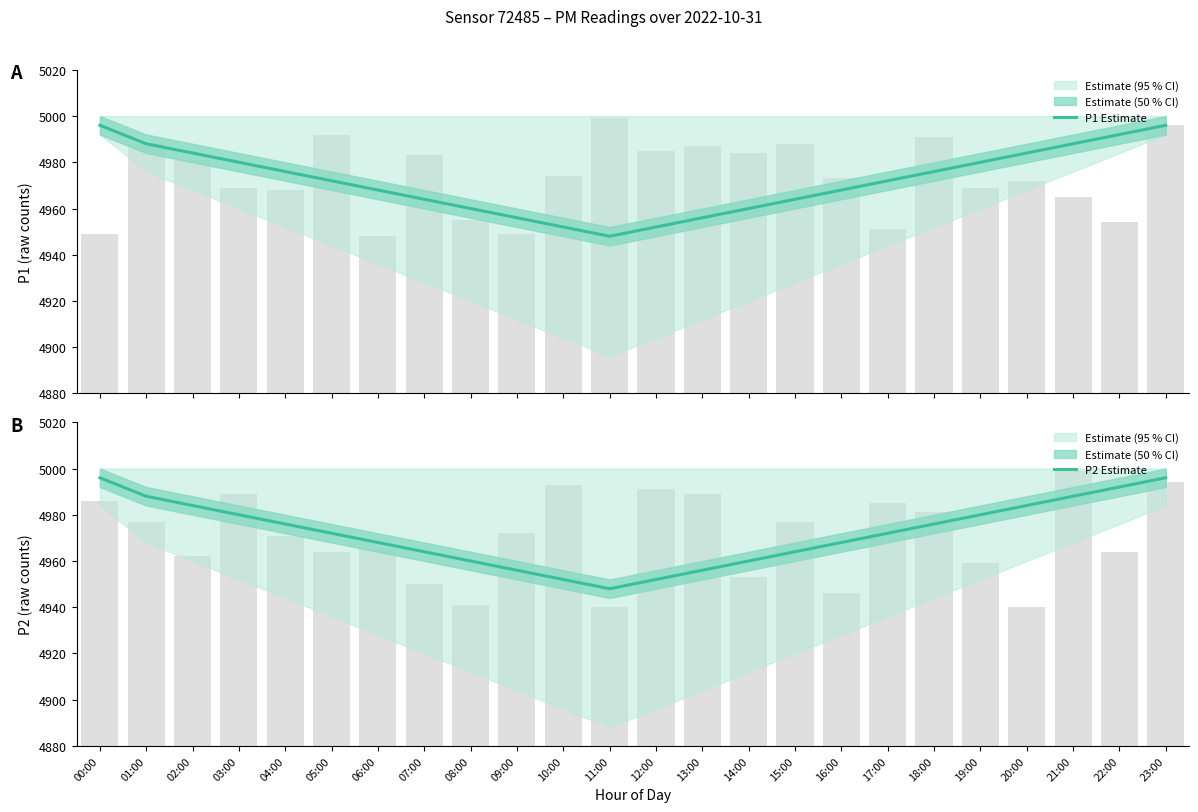

What is the total value across all series at 03:00?

9960